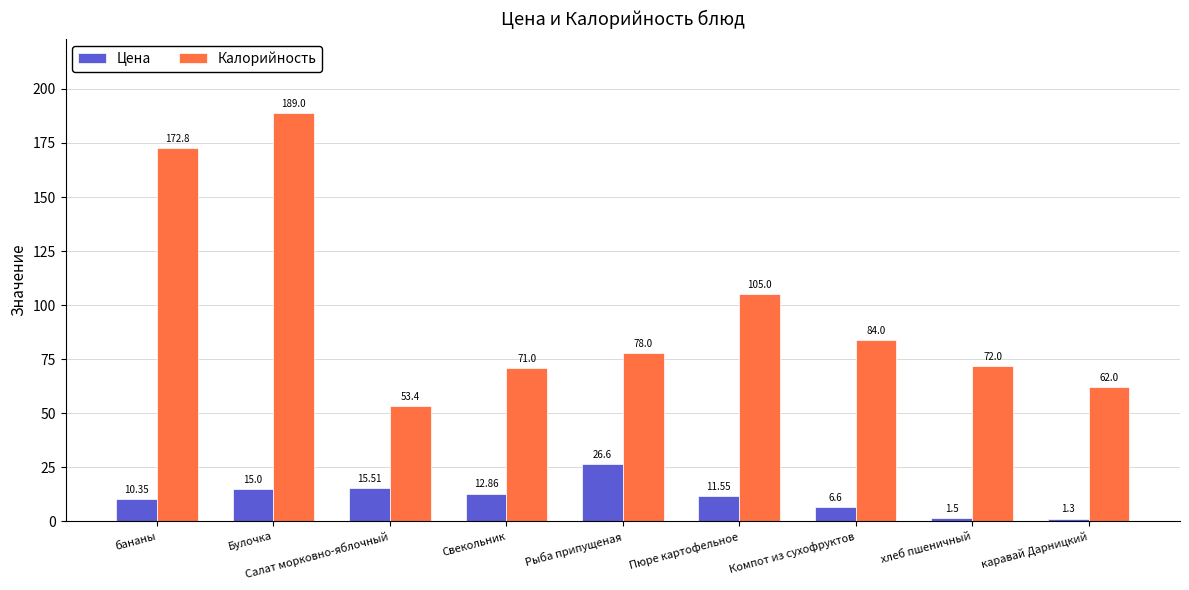

What is the value of the Калорийность bar at the 3rd from the left?

53.4